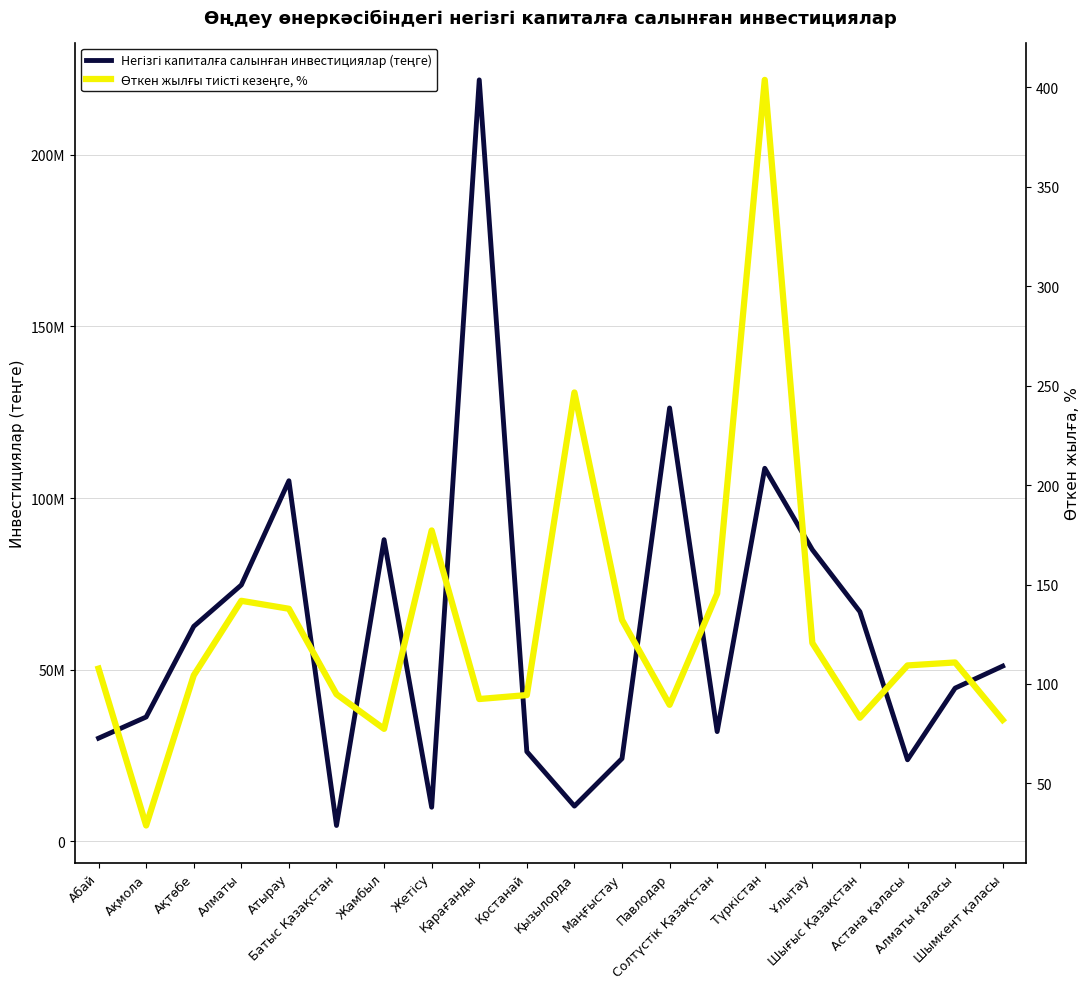

How many lines are shown in the chart?

2